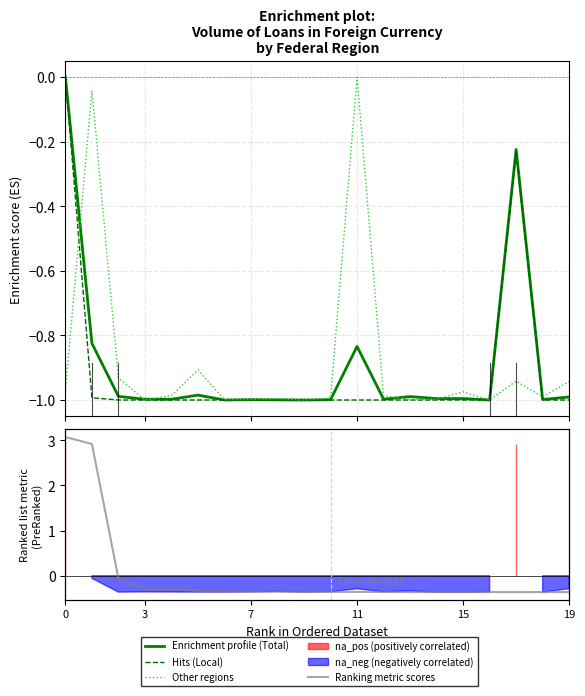

What is the difference between the maximum and minimum values in the Other regions series?

1.0